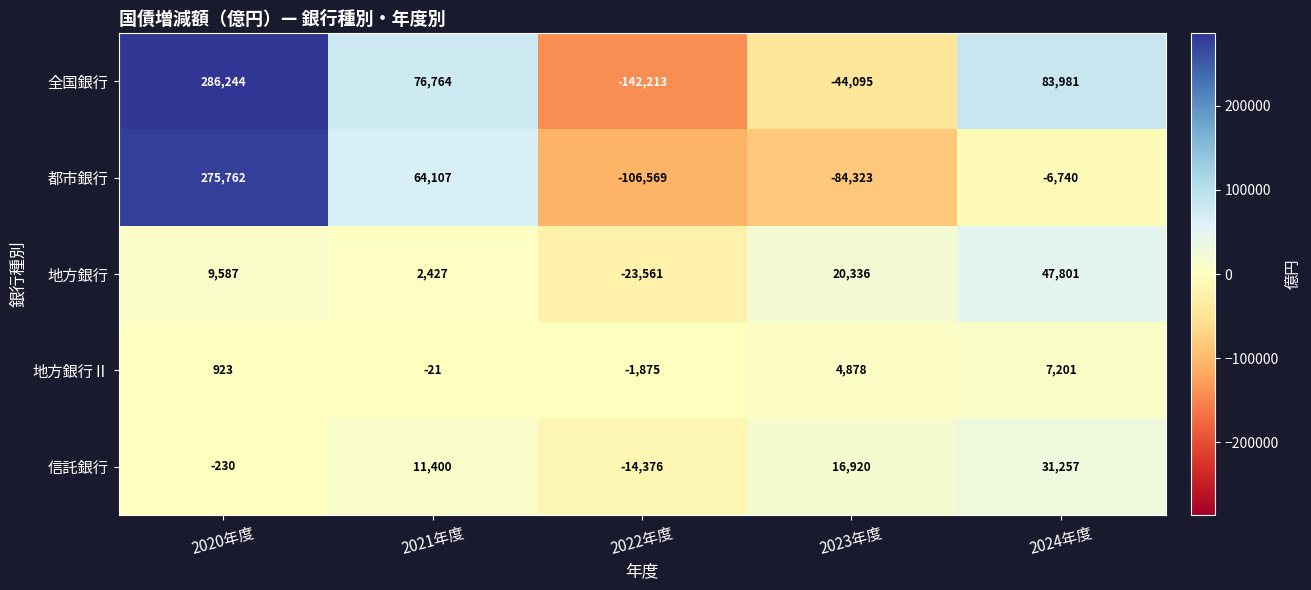

What is the maximum value shown in the chart?

286244